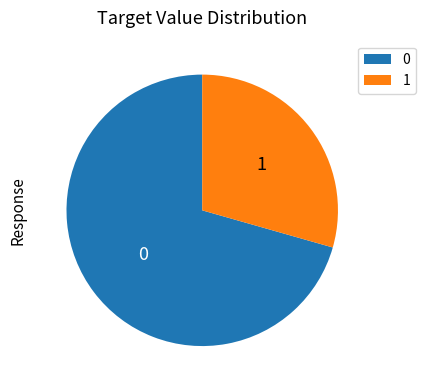

The 0 slice represents 71% of the pie. True or false?

True